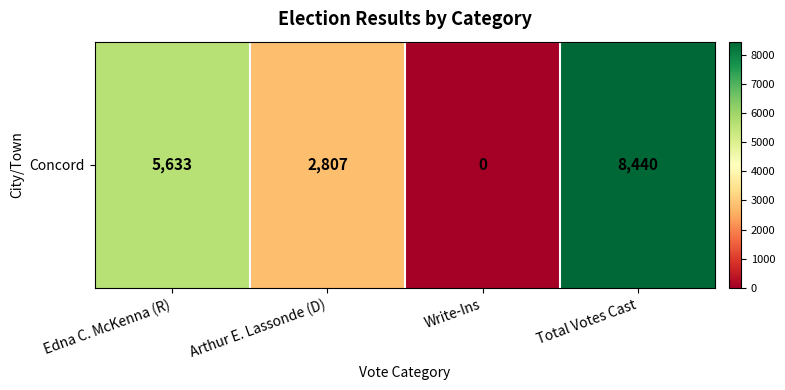

Where does the data first go above 5633?

Total Votes Cast